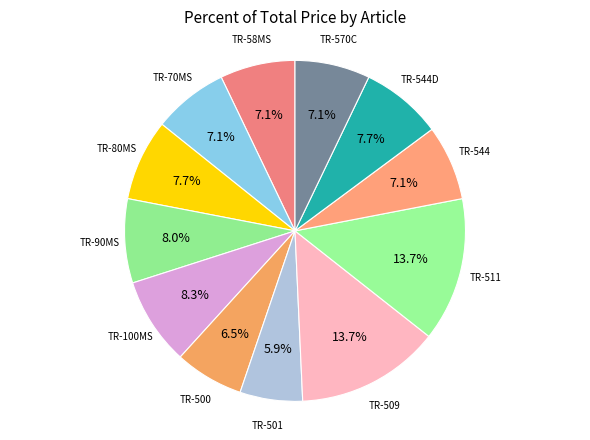

To the nearest percent, what is the difference between the TR-501 and TR-100MS slice percentages?

2%